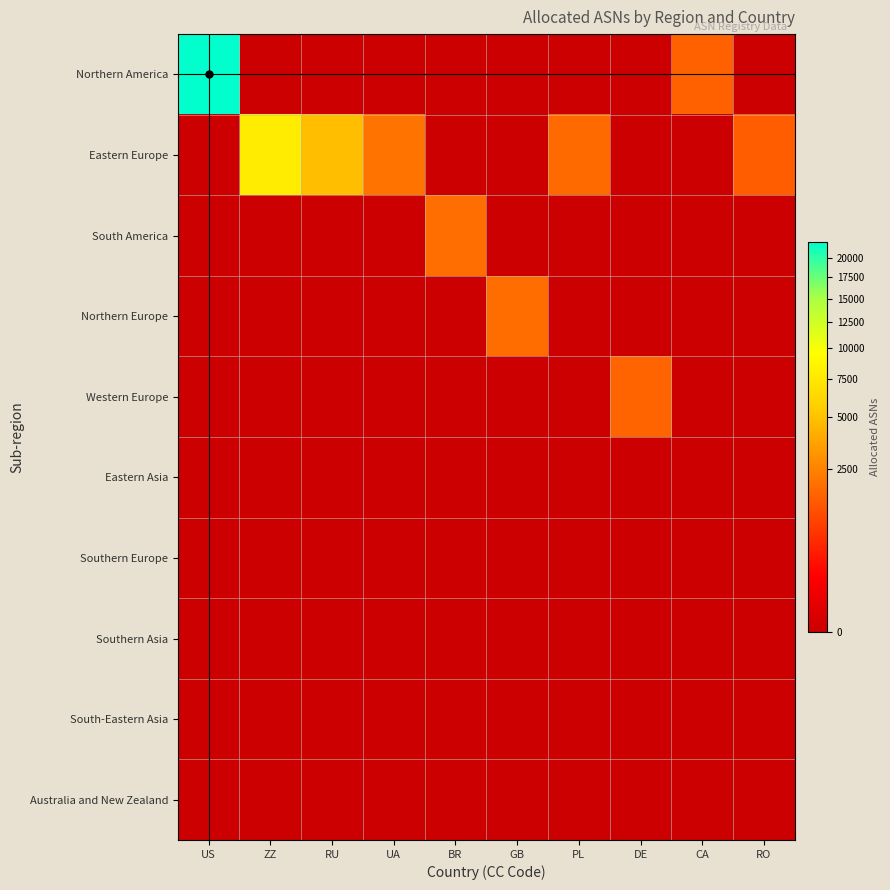

Which label corresponds to the smallest value in the chart?

ZZ